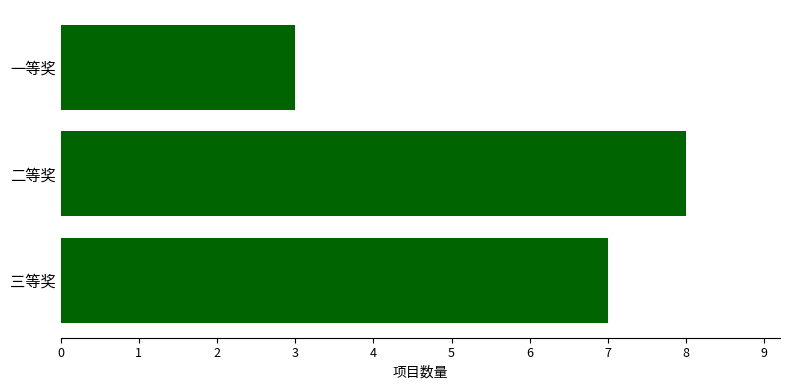

What is the label of the 3rd bar from the bottom?

一等奖